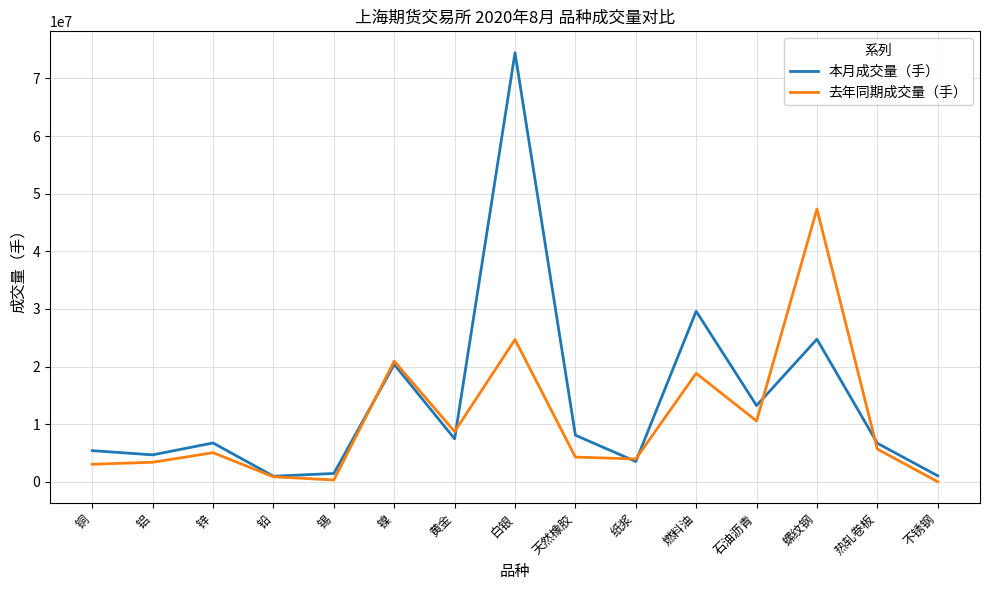

After their last crossing, which series has the higher values: 本月成交量（手） or 去年同期成交量（手）?

本月成交量（手）